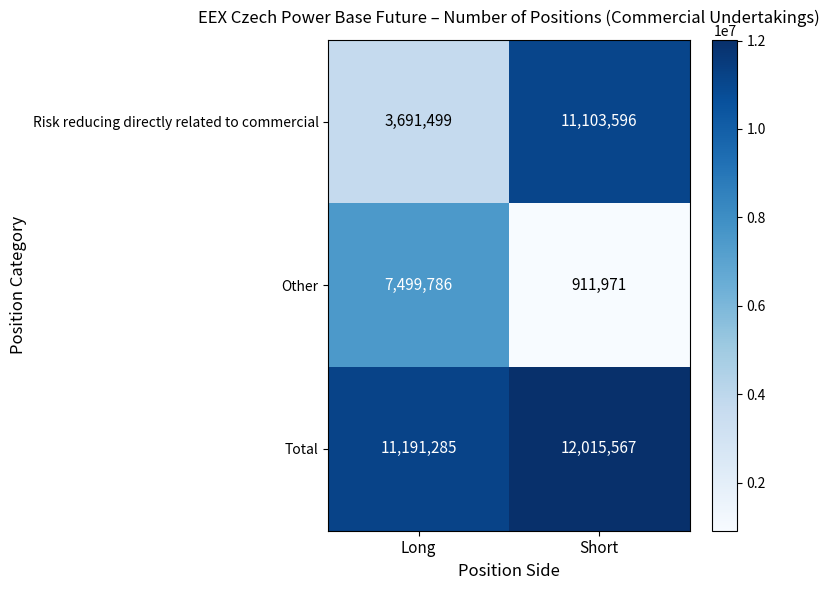

How many data points does each series have?

2